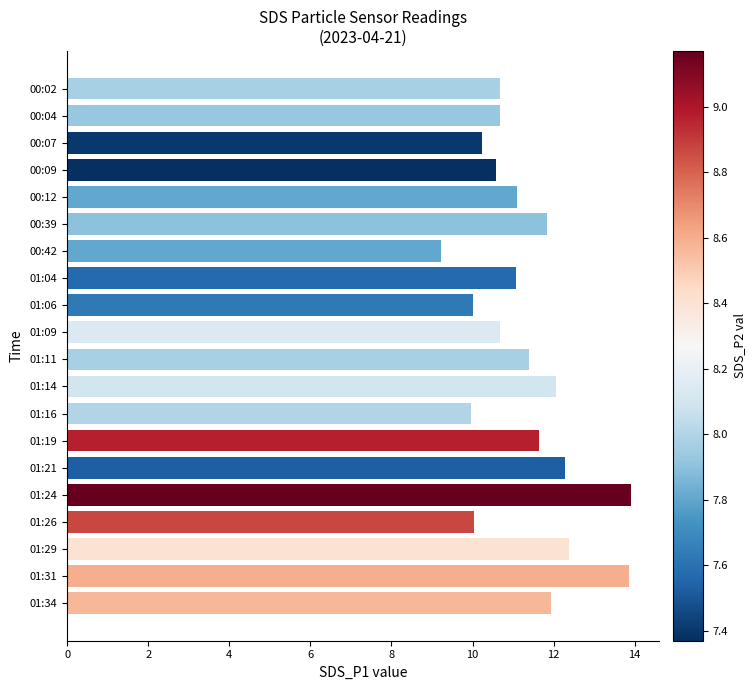

What is the minimum value shown in the chart?

9.2